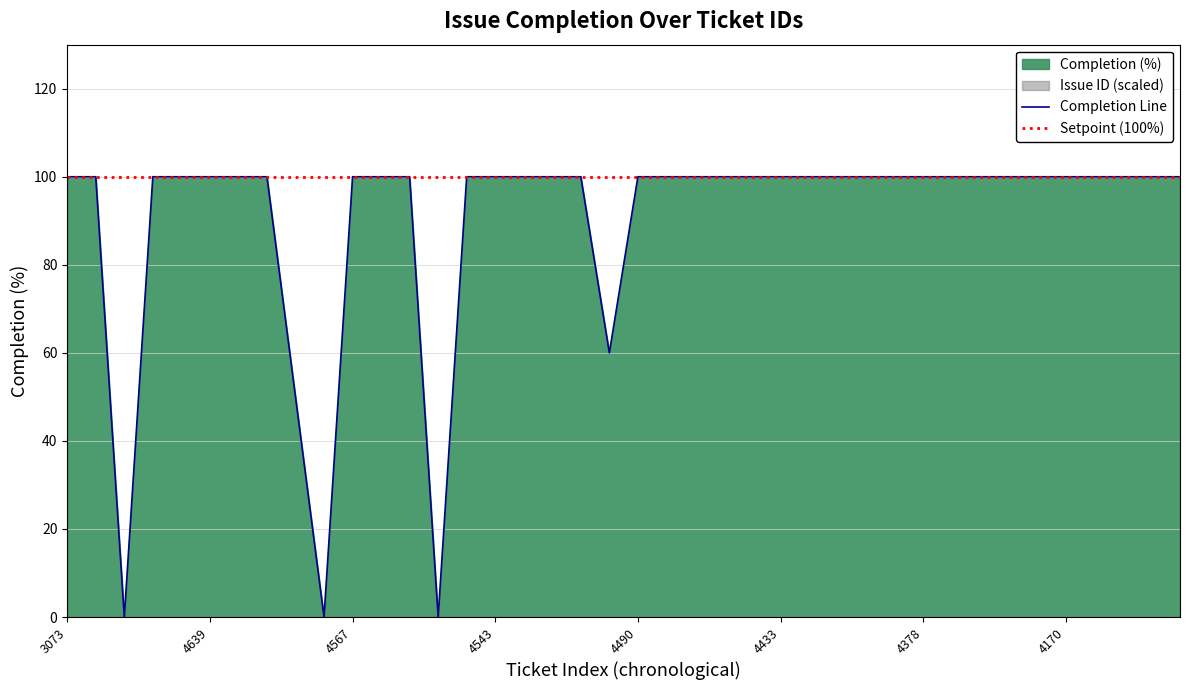

At which category does the chart reach its minimum across all series?

4642